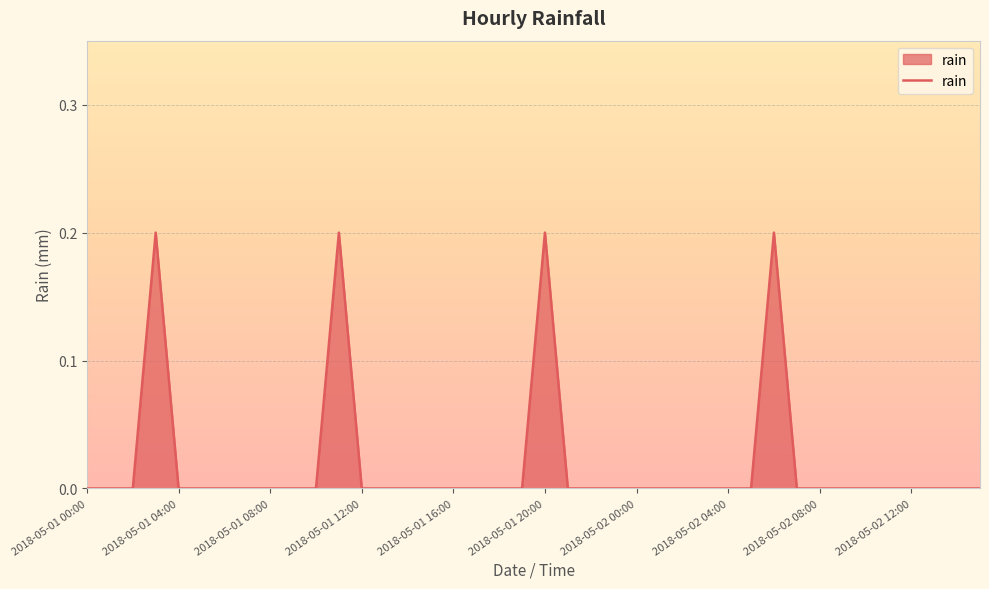

The chart shows a value of 0.0 at 2018-05-01 04:00. True or false?

True